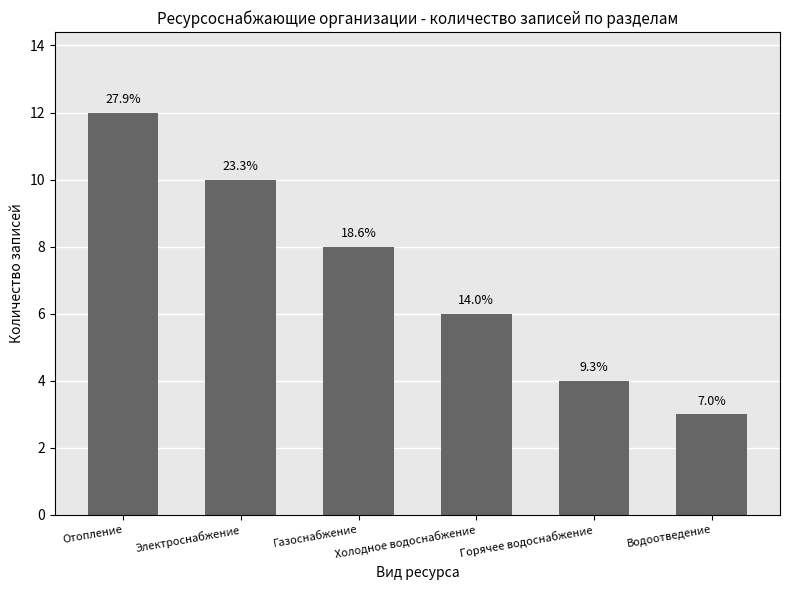

How many bars are there in total?

6